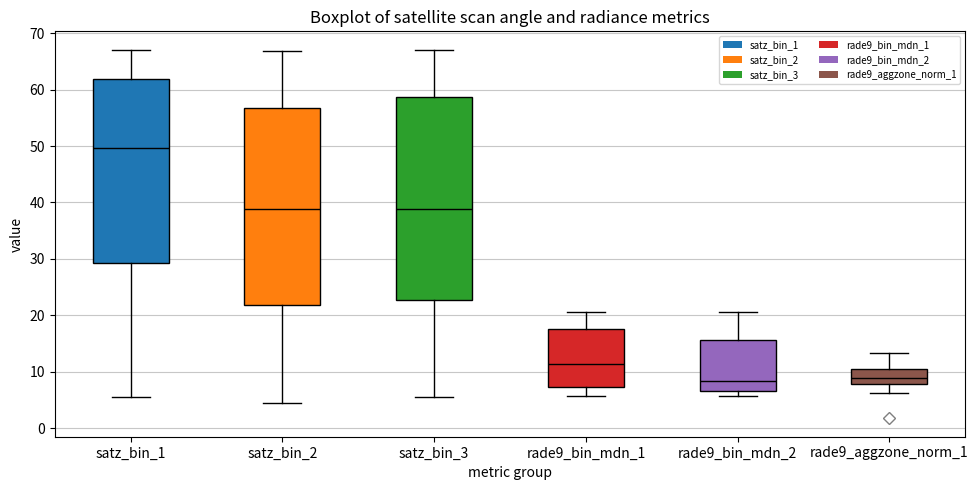

Where does the lower whisker of the box for satz_bin_1 end on the y-axis? The values are not printed on the chart, so give them approximately, as read against the axis.

5